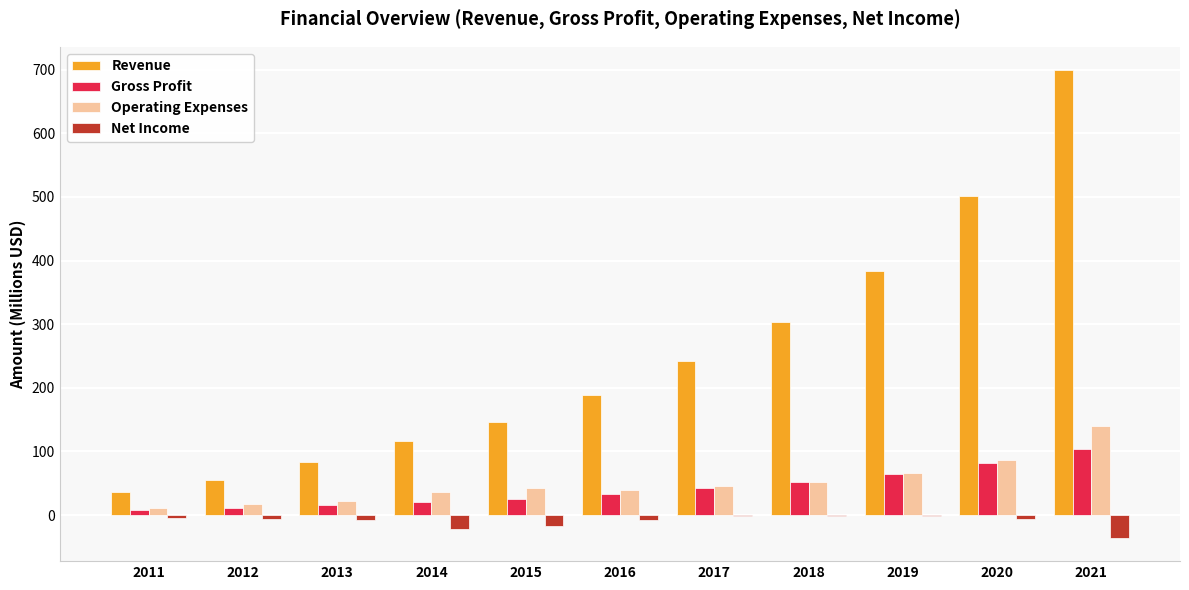

At which category is the sum across all series the highest?

2021